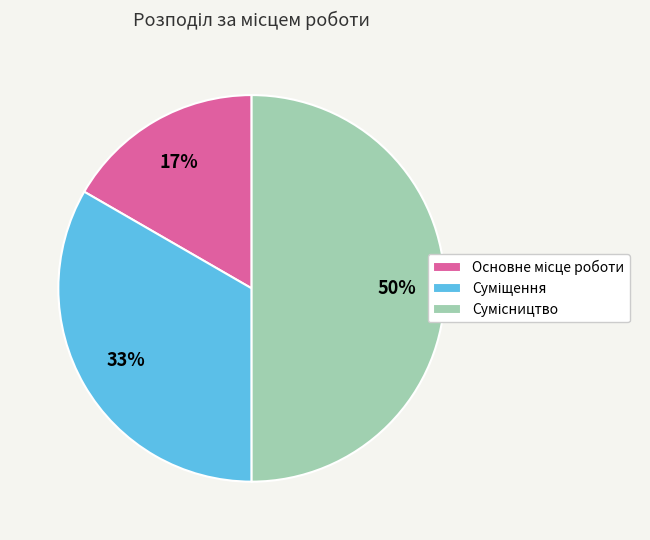

How many segments does this pie chart have?

3